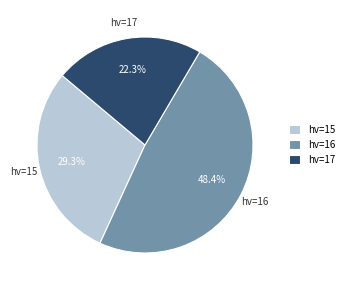

Is hv=16 the majority of the pie?

No